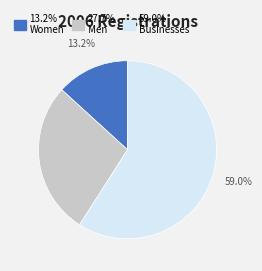

Does any single category account for the majority?

Yes